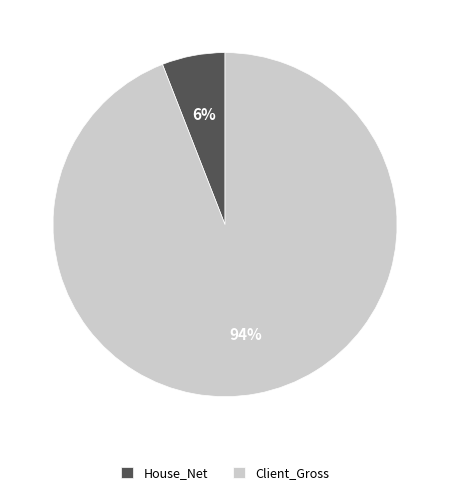

What is the majority slice?

Client_Gross